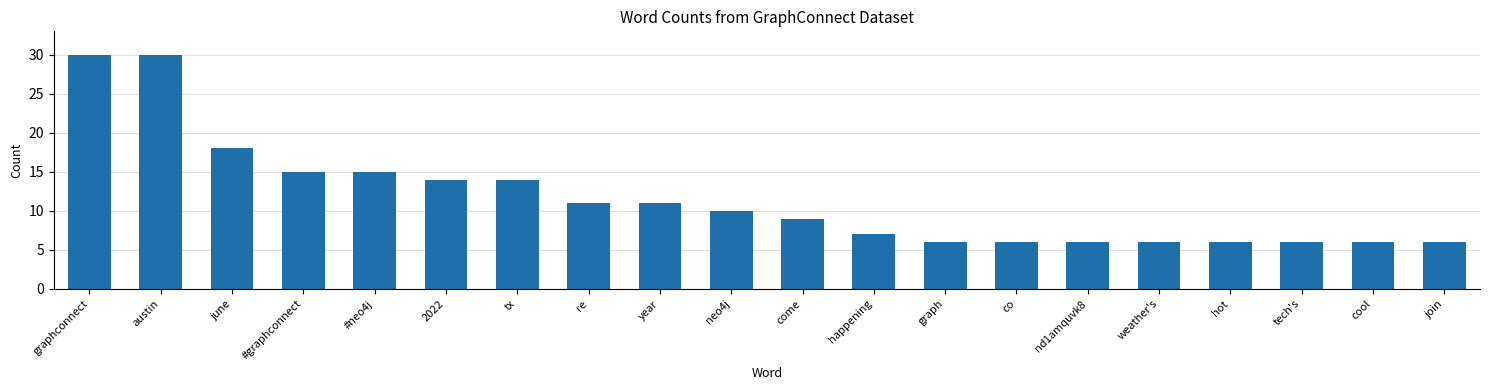

Is it true that the value at weather's is 6?

True